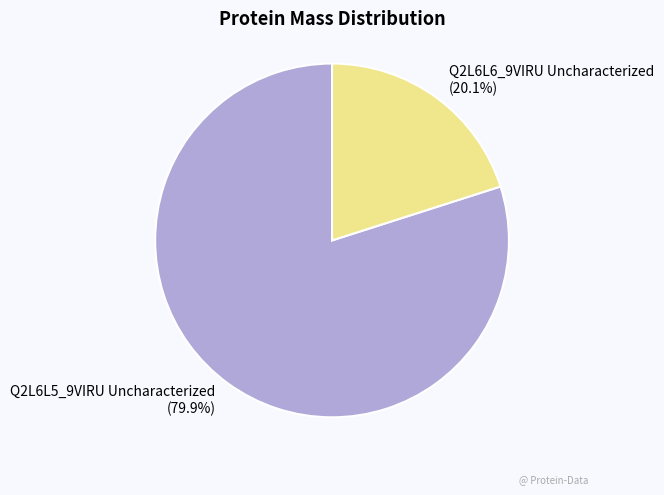

What portion of the pie excludes Q2L6L6_9VIRU Uncharacterized?

79.9%